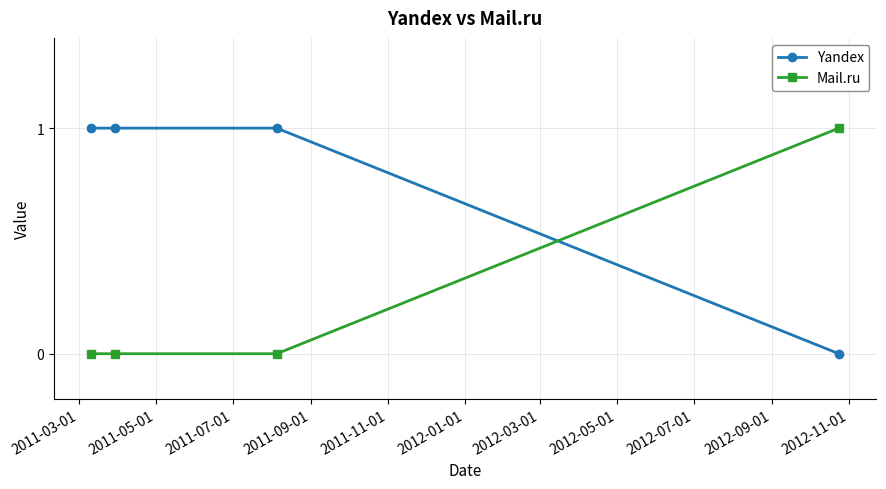

How many intersections are there between Yandex and Mail.ru?

1